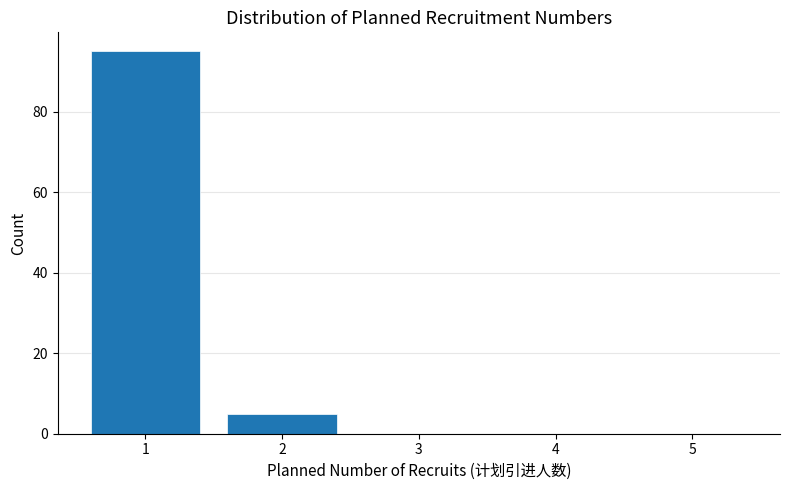

Reading left to right, transcribe this chart: for each bar, give the range it covers on the x-axis and its height. The values are not printed on the chart, so give them approximately, as read against the axis.

0.5 to 1.5: 96
1.5 to 2.5: 6
2.5 to 3.5: 0
3.5 to 4.5: 0
4.5 to 5.5: 0